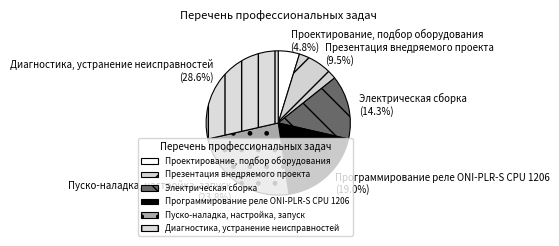

What is the largest slice in the pie chart?

Диагностика, устранение неисправностей